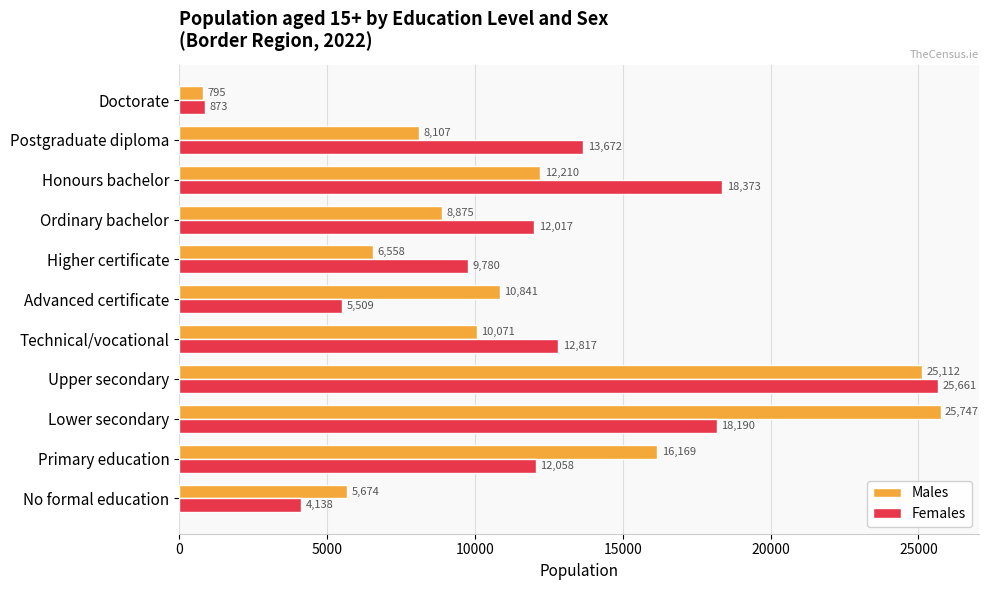

Which series has the widest spread of values?

Males